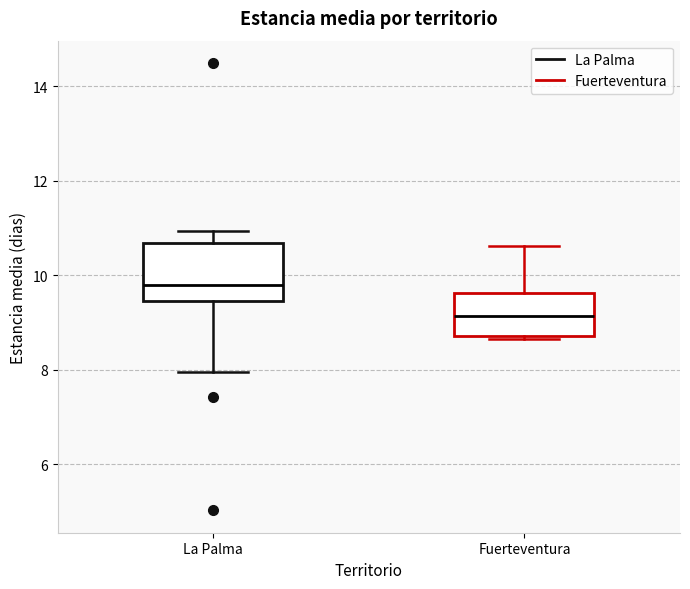

Reading left to right, read every box against the y-axis: the position of its median line, the range the box covers, and the ends of its whiskers. The values are not printed on the chart, so give them approximately, as read against the axis.

La Palma: median 9.8, box 9.4 to 10.6, whiskers 8.0 to 11.0
Fuerteventura: median 9.2, box 8.8 to 9.6, whiskers 8.6 to 10.6